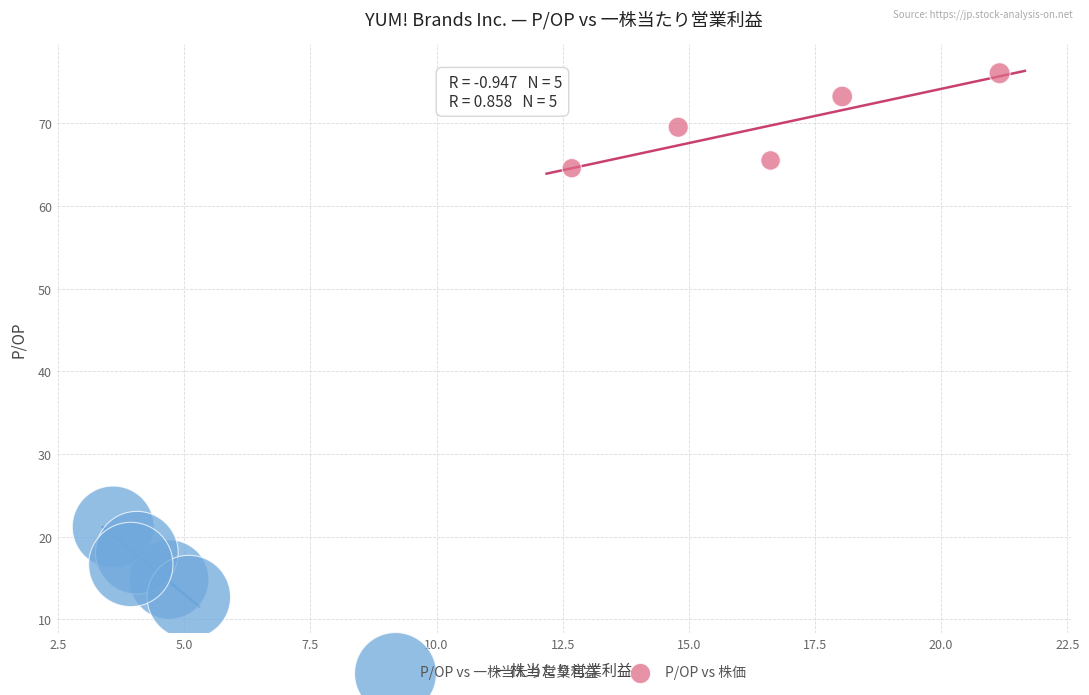

Which series reaches the maximum Y coordinate?

P/OP vs 株価